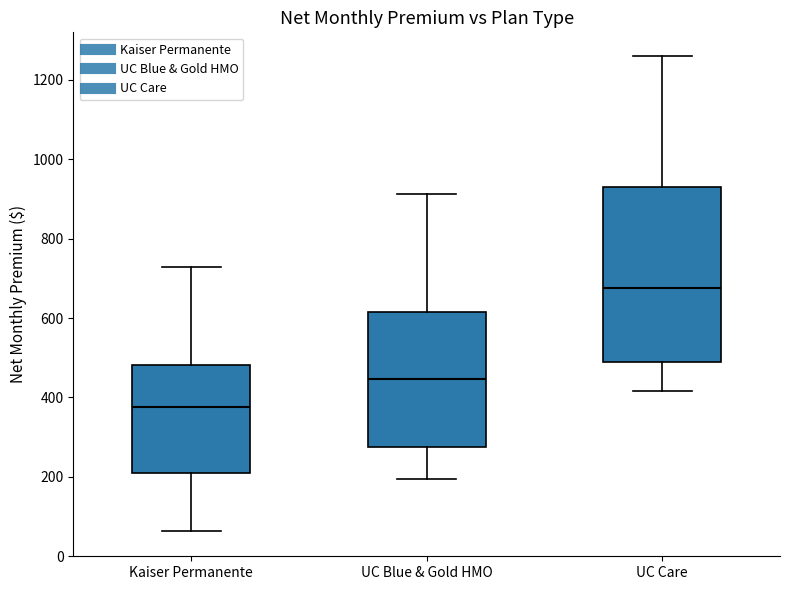

Reading left to right, transcribe this box plot: for each box, give where its median line is, the range the box spans, and where its two whiskers end, as read against the y-axis. The values are not printed on the chart, so give them approximately, as read against the axis.

Kaiser Permanente: median 380, box 220 to 480, whiskers 60 to 720
UC Blue & Gold HMO: median 440, box 280 to 620, whiskers 200 to 920
UC Care: median 680, box 500 to 920, whiskers 420 to 1260